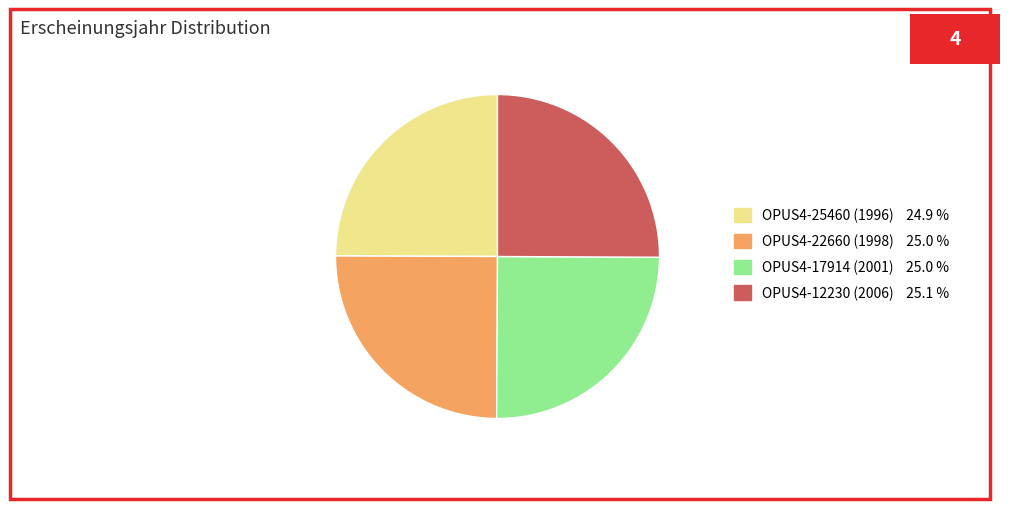

Approximately how many times larger is the value at OPUS4-12230 (2006) 25.1 % compared to OPUS4-17914 (2001) 25.0 %?

1.0